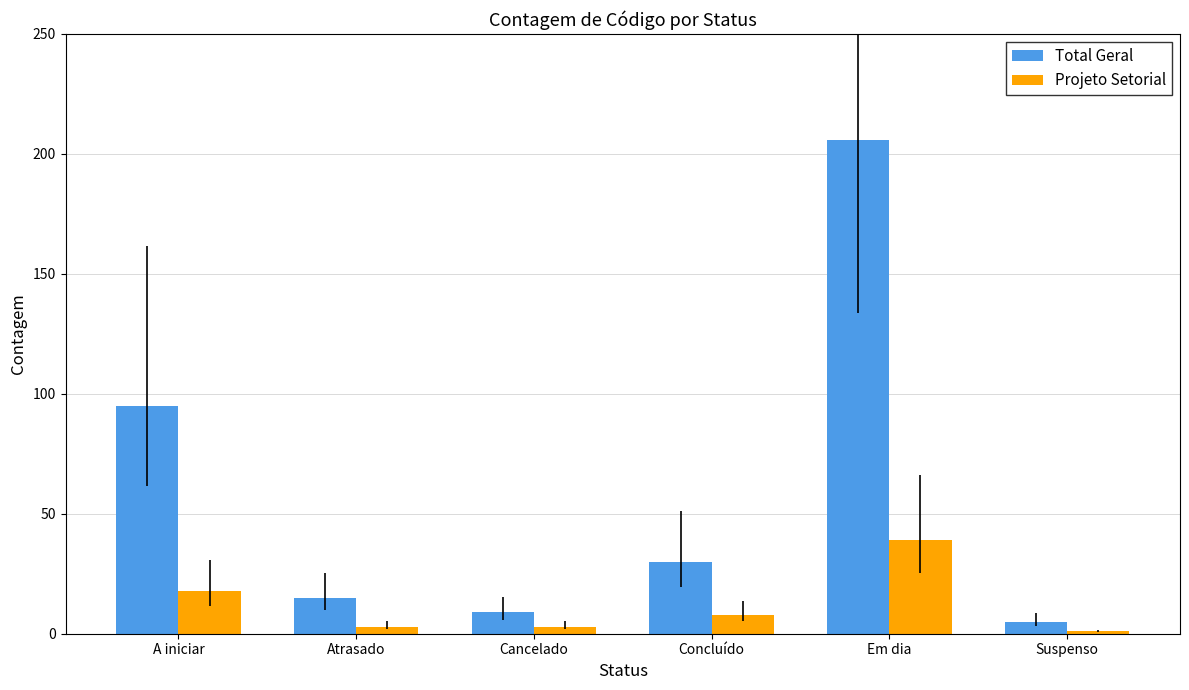

What is the value of the Total Geral bar at the 5th from the left?

206